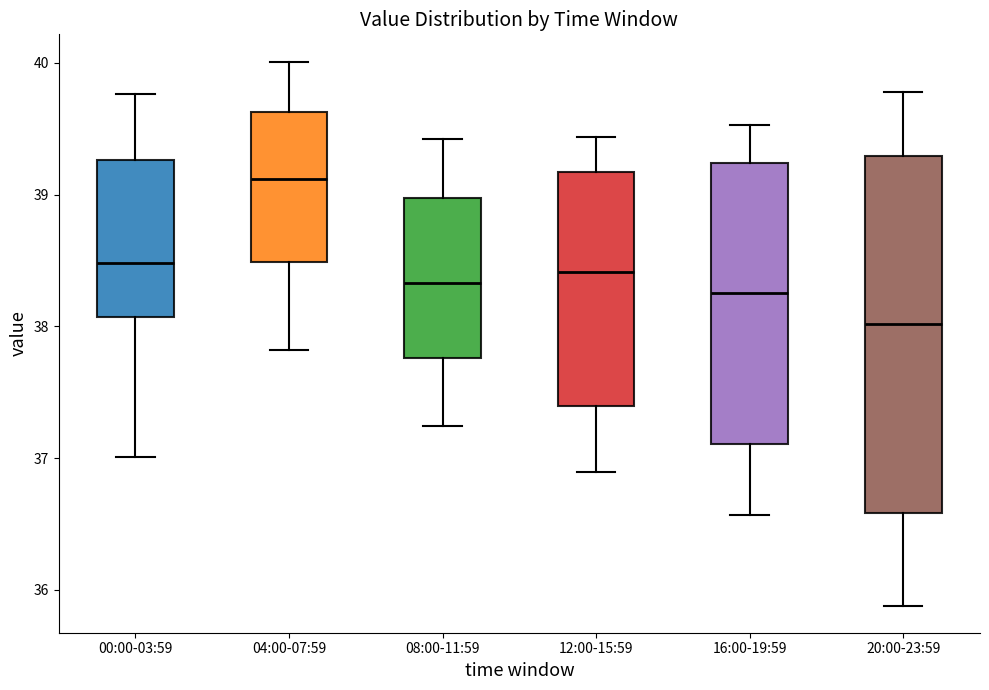

Reading left to right, read every box against the y-axis: the position of its median line, the range the box covers, and the ends of its whiskers. The values are not printed on the chart, so give them approximately, as read against the axis.

00:00-03:59: median 38.5, box 38.1 to 39.3, whiskers 37.0 to 39.8
04:00-07:59: median 39.1, box 38.5 to 39.6, whiskers 37.8 to 40.0
08:00-11:59: median 38.3, box 37.8 to 39.0, whiskers 37.2 to 39.4
12:00-15:59: median 38.4, box 37.4 to 39.2, whiskers 36.9 to 39.4
16:00-19:59: median 38.3, box 37.1 to 39.2, whiskers 36.6 to 39.5
20:00-23:59: median 38.0, box 36.6 to 39.3, whiskers 35.9 to 39.8